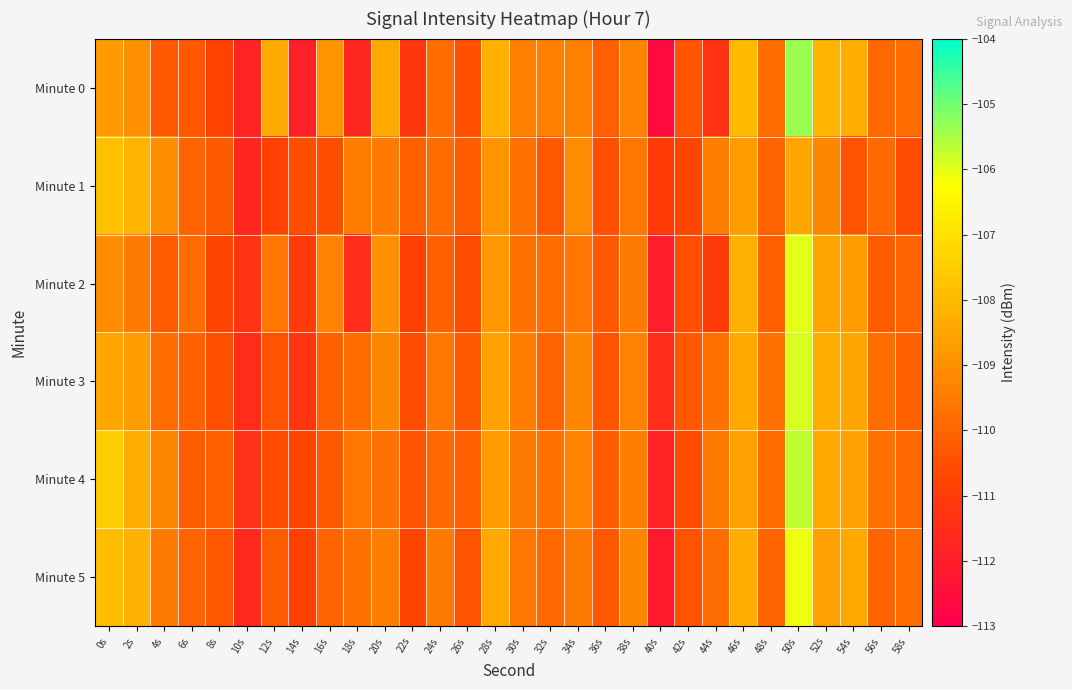

Count the number of data series in this chart.

6